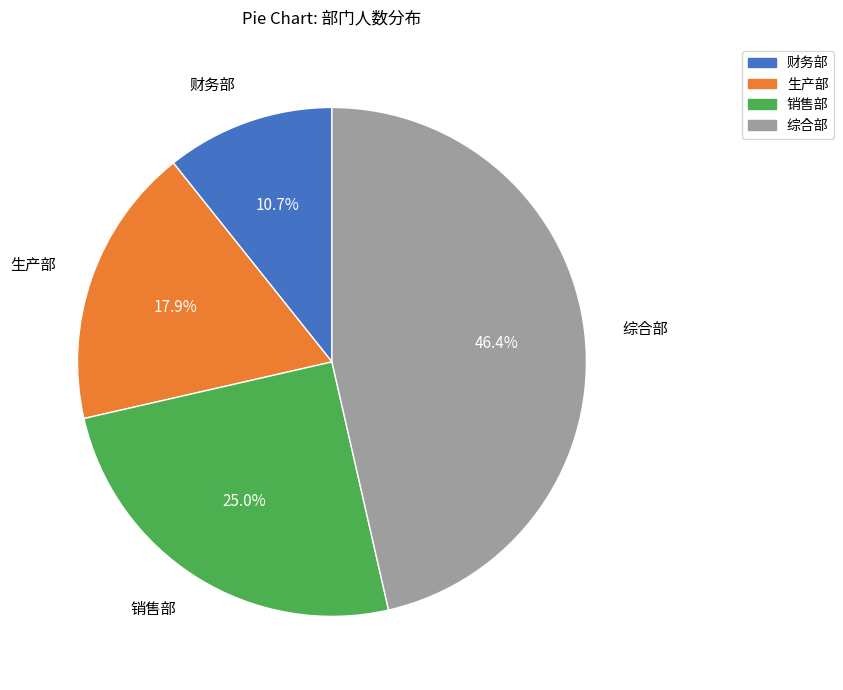

To the nearest percent, what percentage of the pie is 生产部?

18%